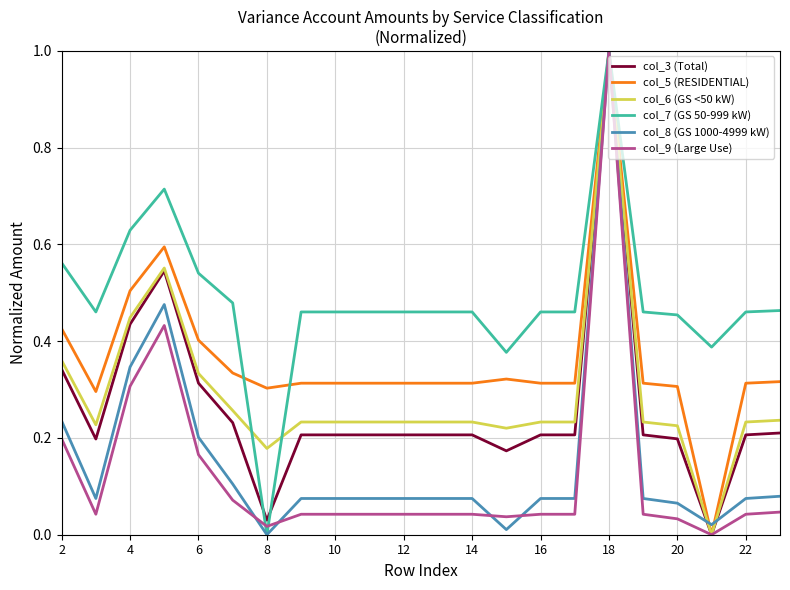

What is the highest value of the col_8 (GS 1000-4999 kW) series?

1.0